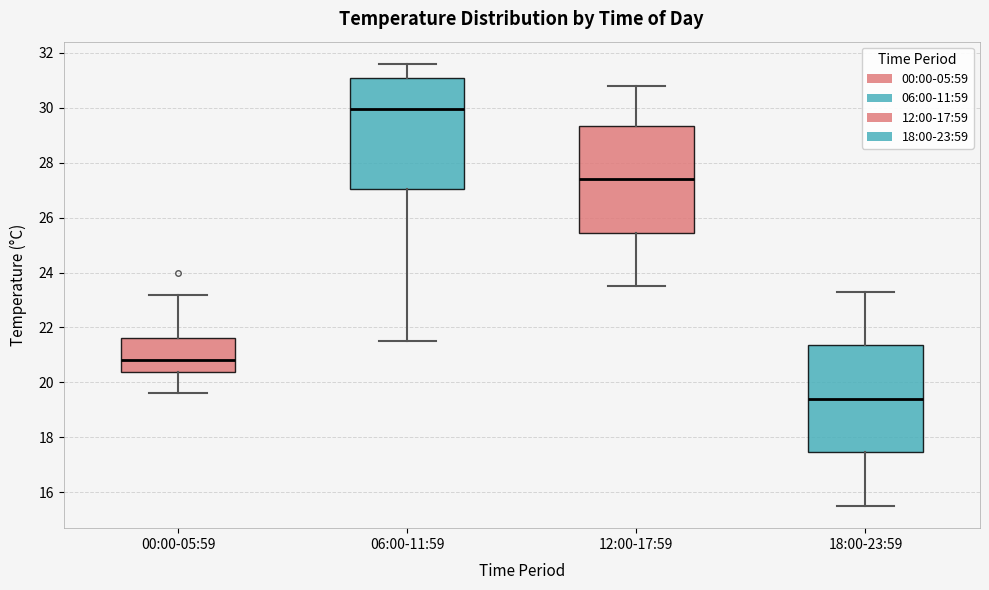

Reading left to right, read every box against the y-axis: the position of its median line, the range the box covers, and the ends of its whiskers. The values are not printed on the chart, so give them approximately, as read against the axis.

00:00-05:59: median 20.8, box 20.4 to 21.6, whiskers 19.6 to 23.2
06:00-11:59: median 30.0, box 27.0 to 31.2, whiskers 21.6 to 31.6
12:00-17:59: median 27.4, box 25.4 to 29.4, whiskers 23.6 to 30.8
18:00-23:59: median 19.4, box 17.4 to 21.4, whiskers 15.6 to 23.4